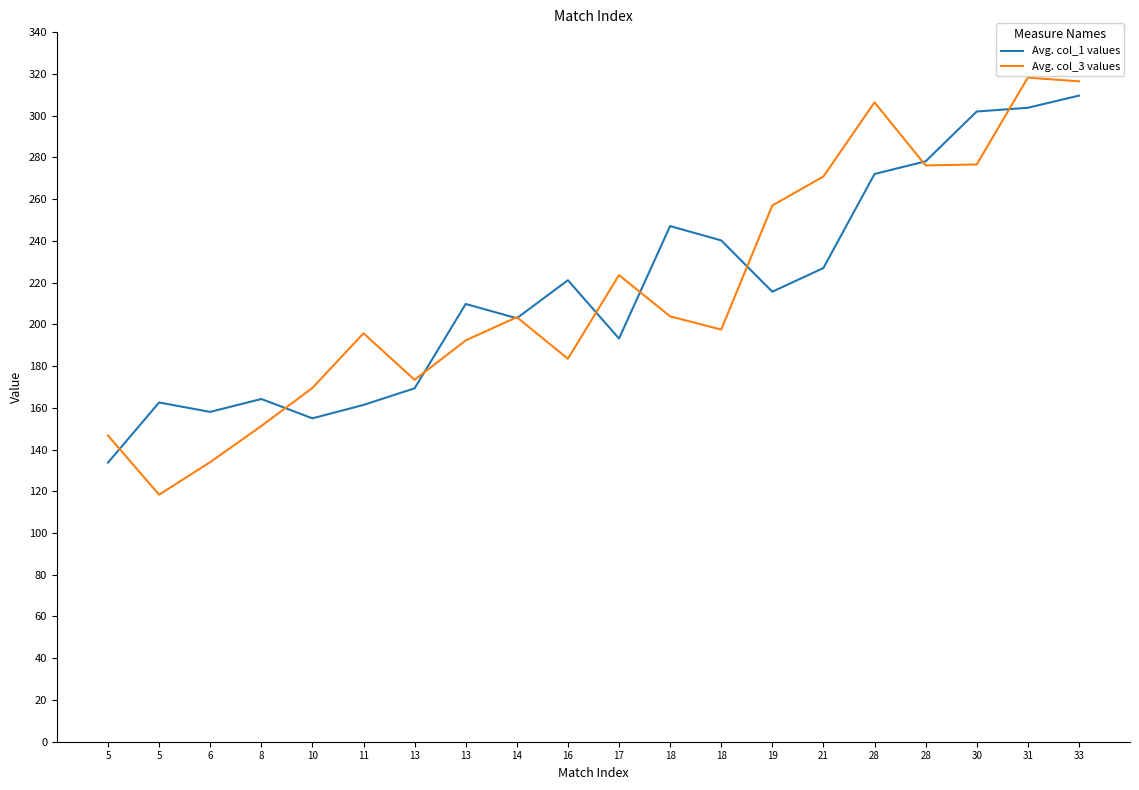

Which category has the lowest value in the Avg. col_3 values series?

5